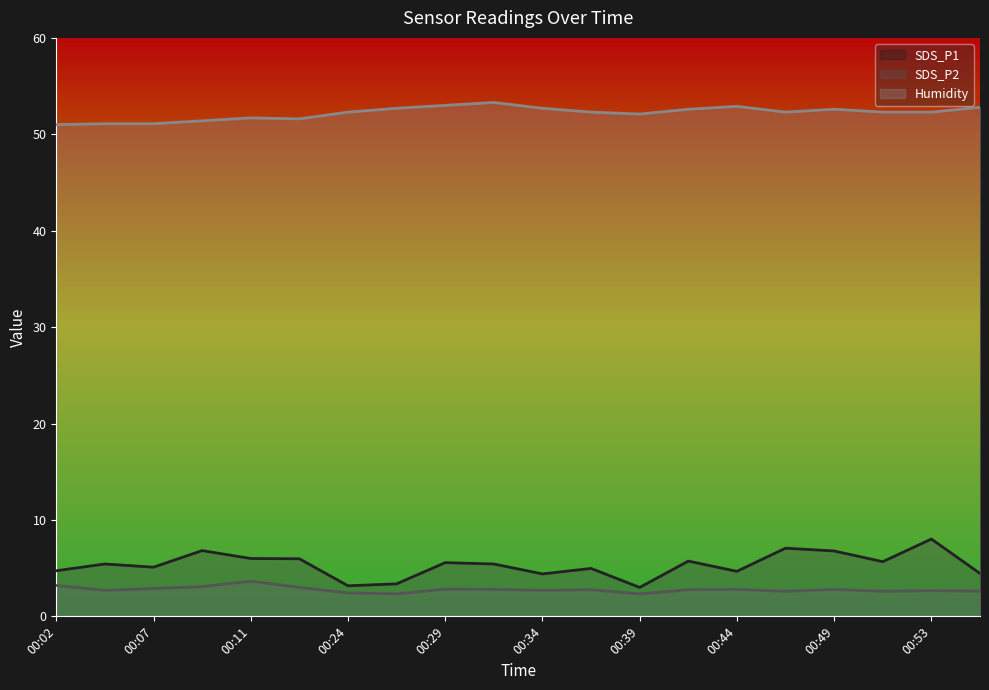

What is the value of the Humidity point at the 18th from the left?

52.3